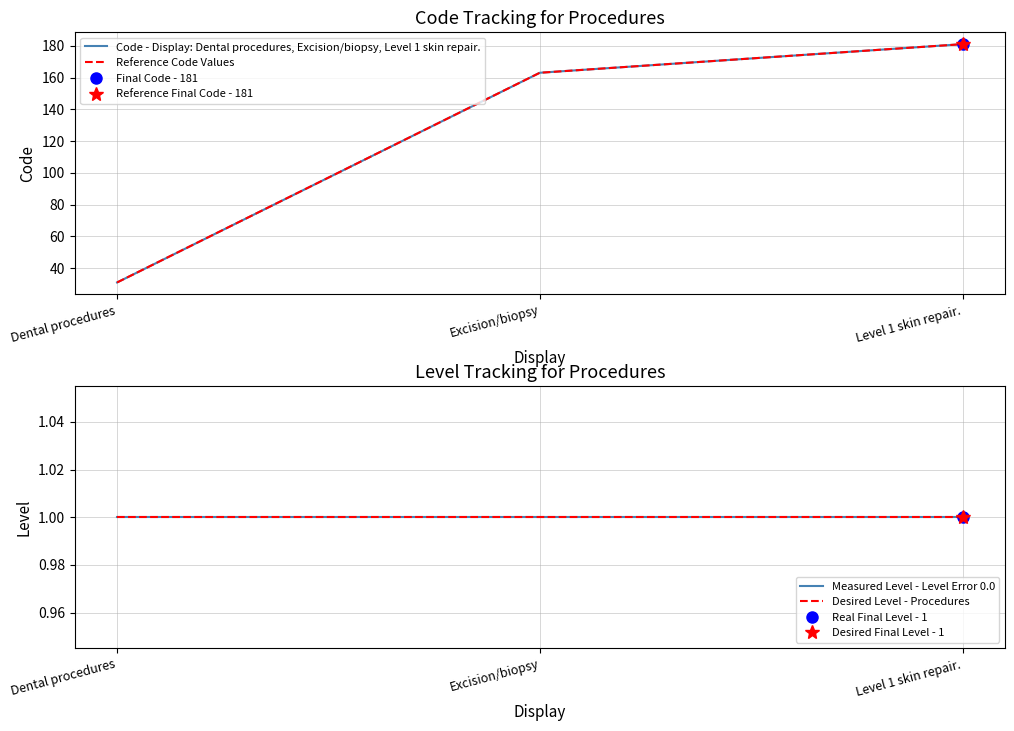

Is it true that Reference Code Values equals 217 at Excision/biopsy?

False